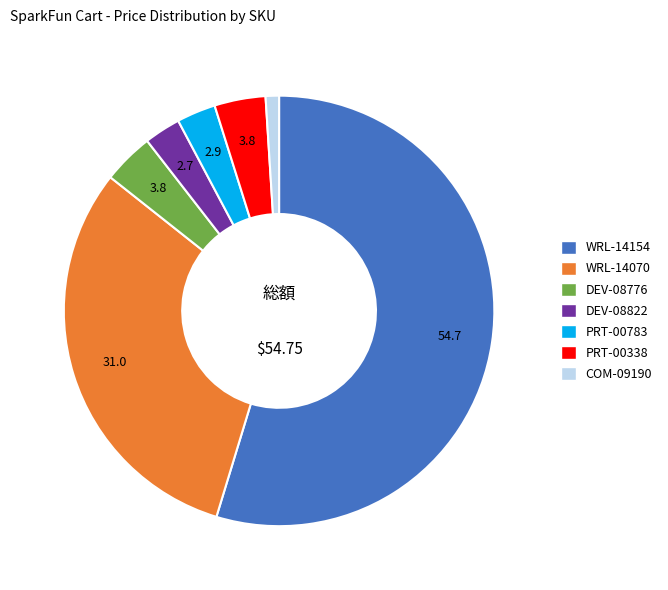

How many slices are in this pie chart?

7